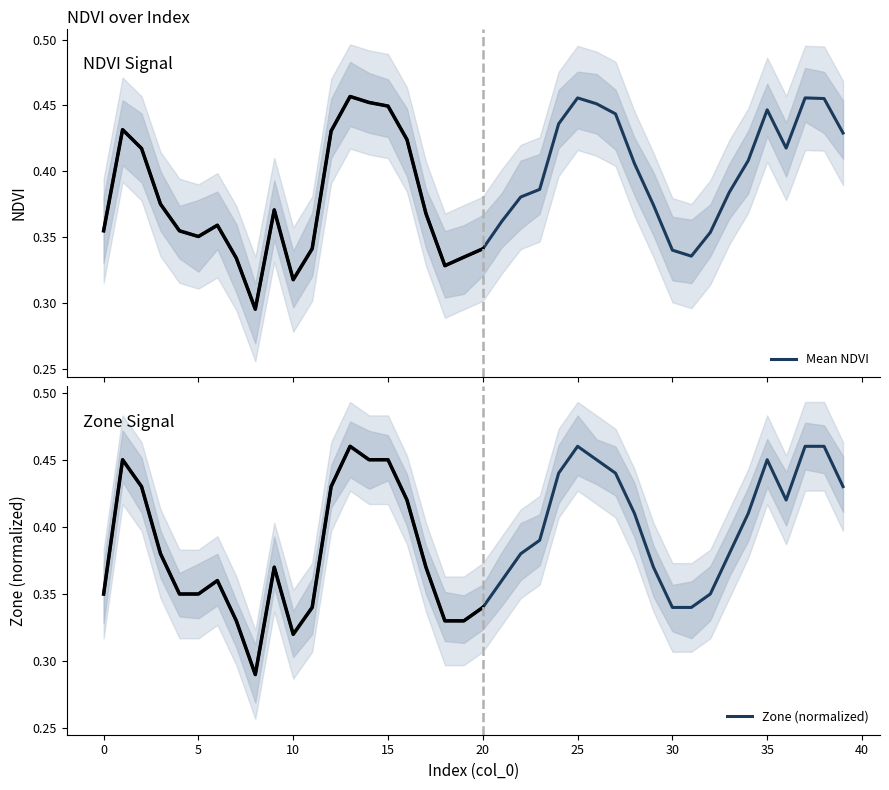

Rank the series at 0 from lowest to highest value.

Mean NDVI, Zone (normalized)